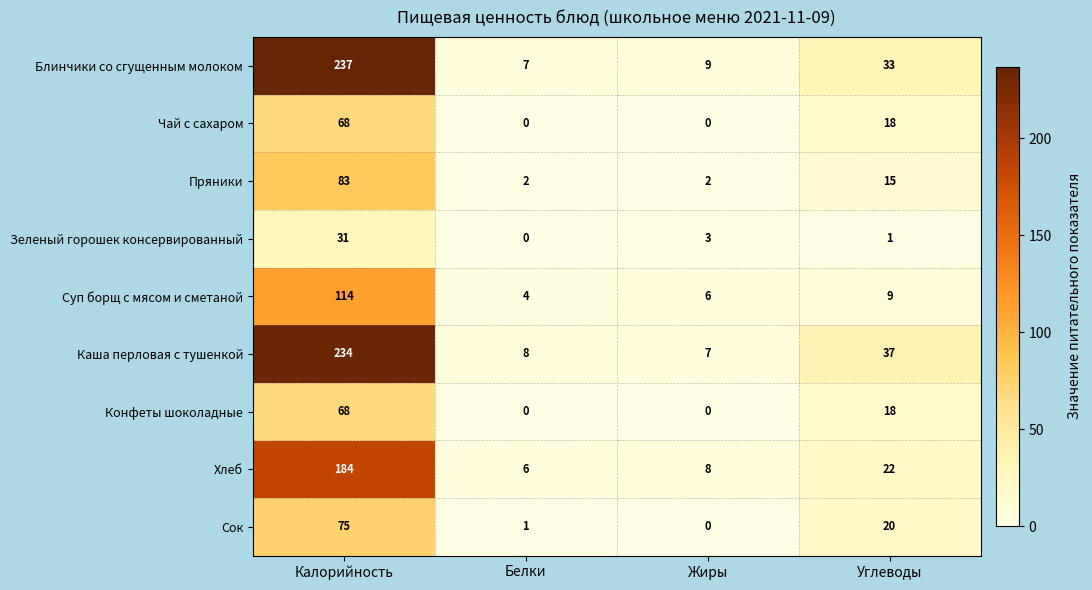

The Блинчики со сгущенным молоком series shows 149 at Калорийность. True or false?

False